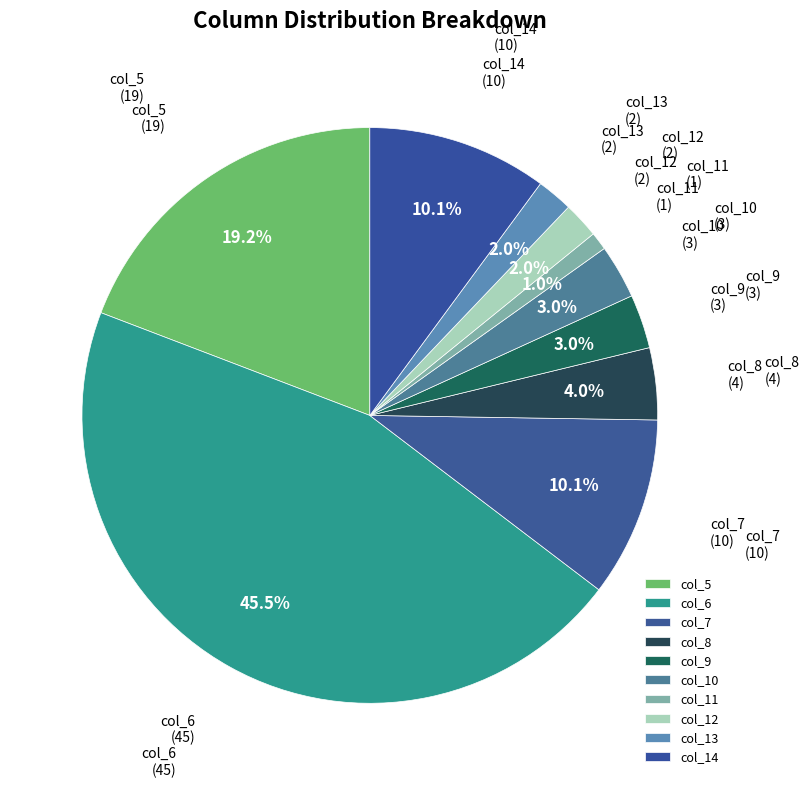

Which slice is the largest?

col_6